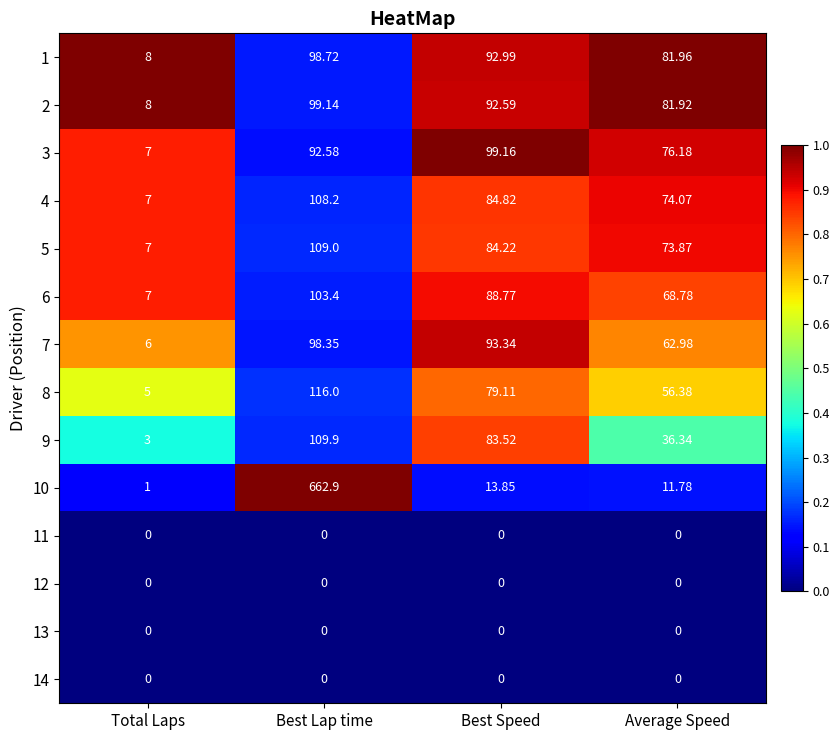

List the labels in order of 1 value, largest first.

Best Lap time, Best Speed, Average Speed, Total Laps